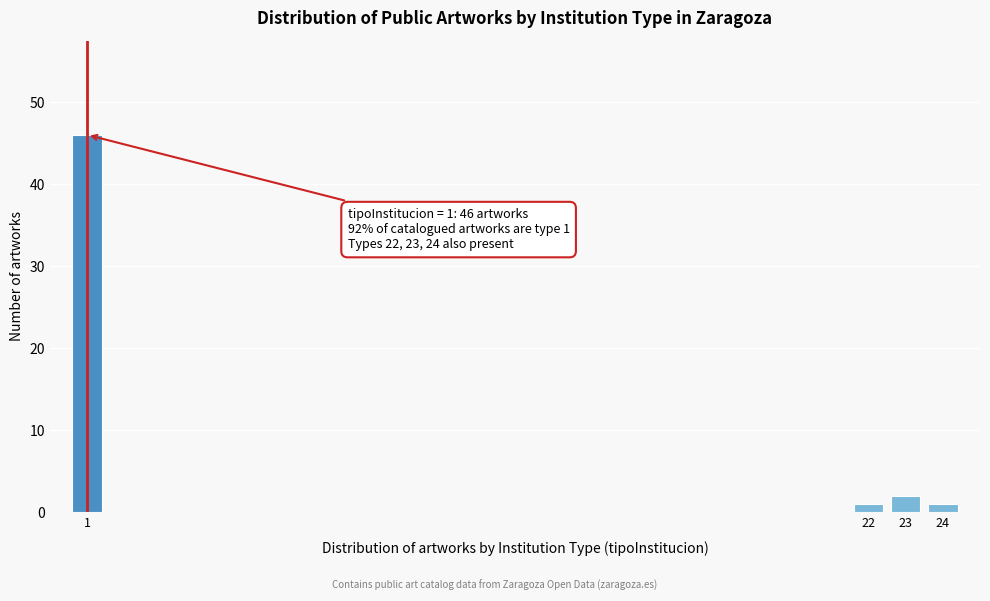

Reading left to right, transcribe all the data shown in this chart.

1=46	22=1	23=2	24=1